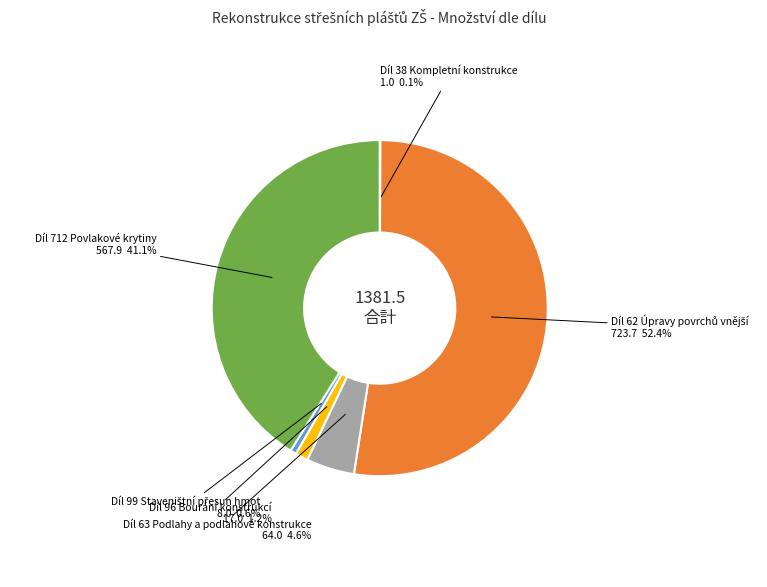

Does Díl 63 Podlahy a podlahové konstrukce represent more than half of the total?

No